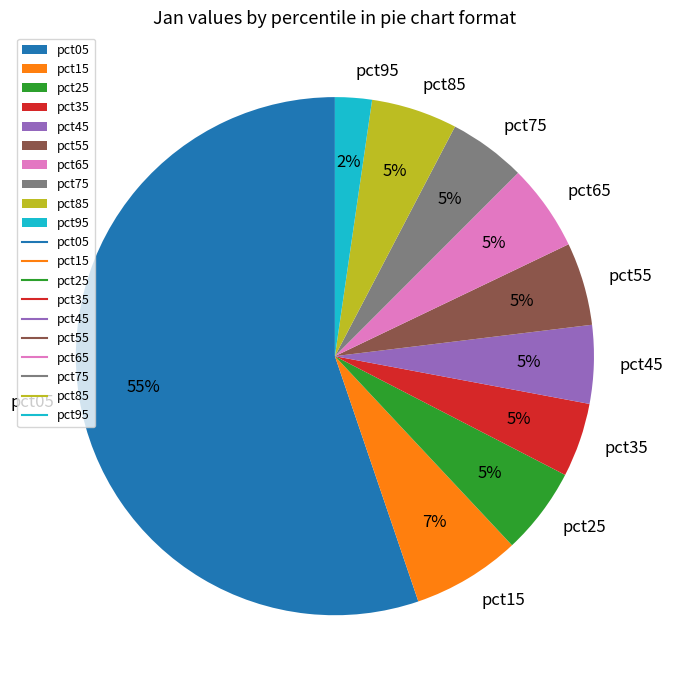

Which has a higher value, pct95 or pct65?

pct65